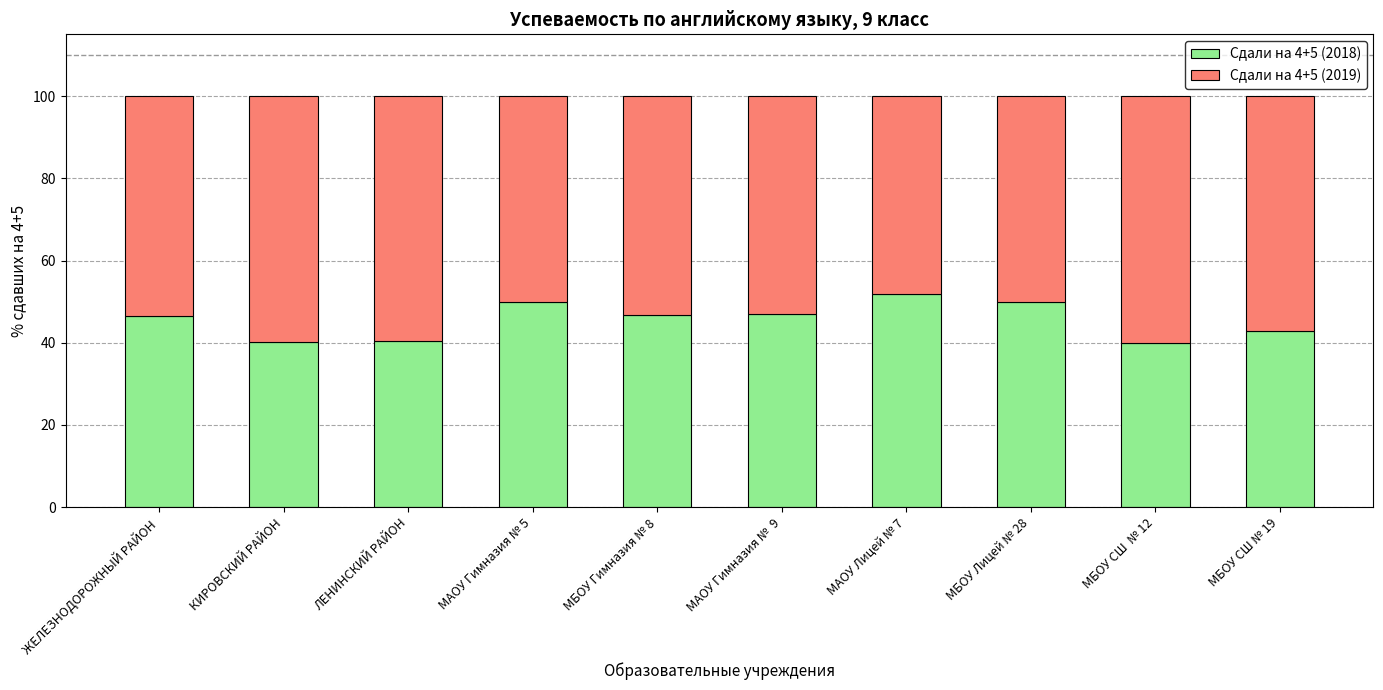

How many distinct data groups are displayed?

2